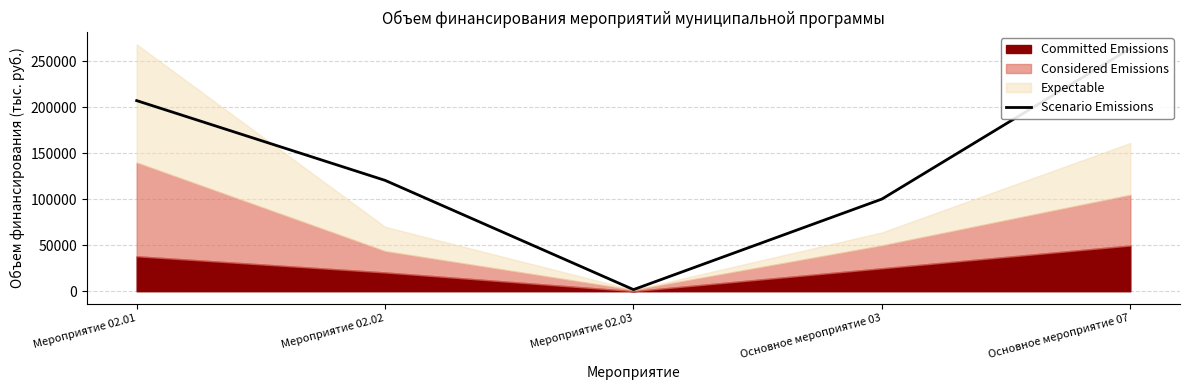

How many points are lower than both their immediate neighbors (excluding endpoints)?

1